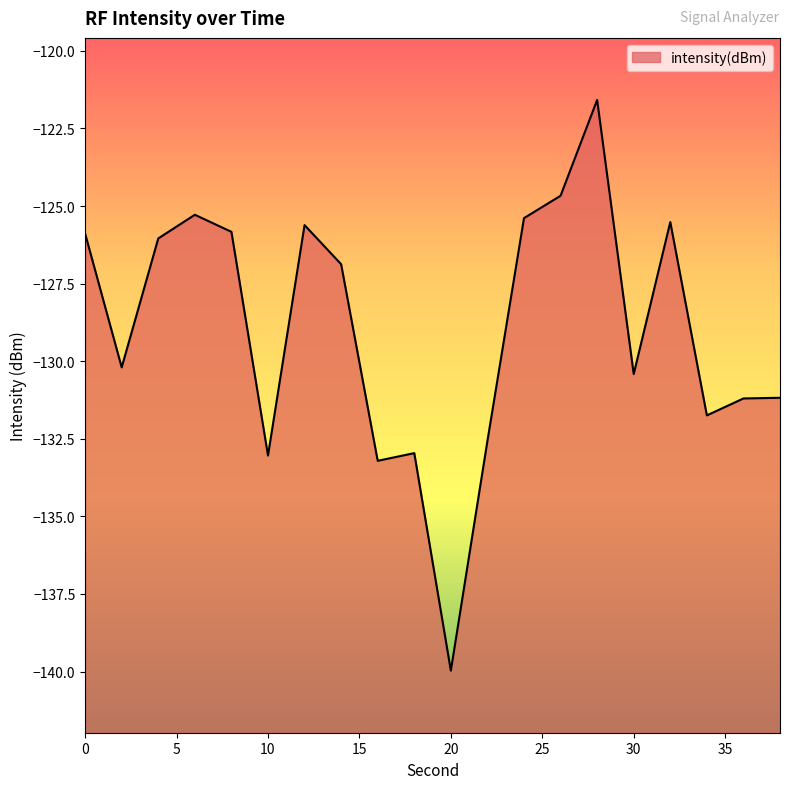

List the labels in order of value, smallest first.

20, 16, 10, 18, 22, 34, 36, 38, 30, 2, 14, 4, 0, 8, 12, 32, 24, 6, 26, 28